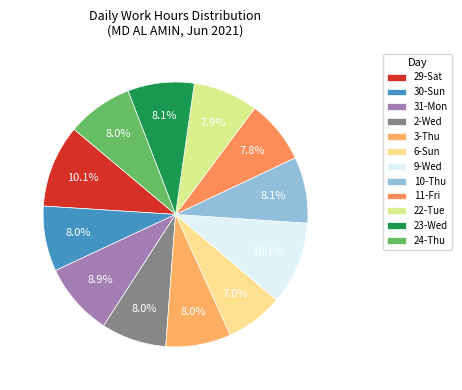

To the nearest percent, what is the difference between the largest and smallest slice percentages?

3%